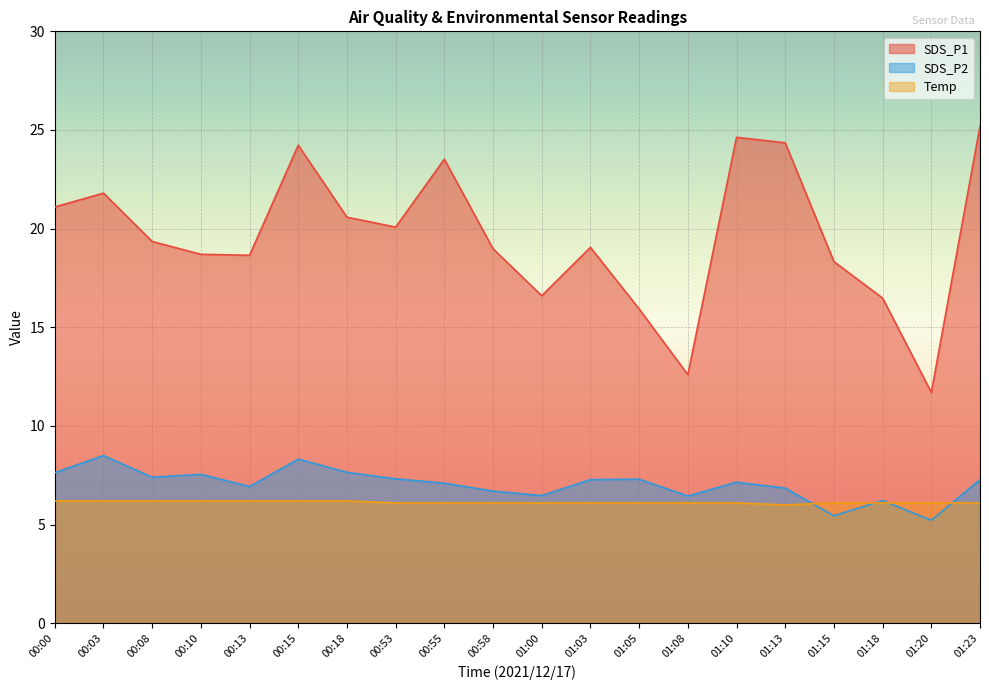

List the labels in order of SDS_P1 value, largest first.

01:23, 01:10, 01:13, 00:15, 00:55, 00:03, 00:00, 00:18, 00:53, 00:08, 01:03, 00:58, 00:10, 00:13, 01:15, 01:00, 01:18, 01:05, 01:08, 01:20